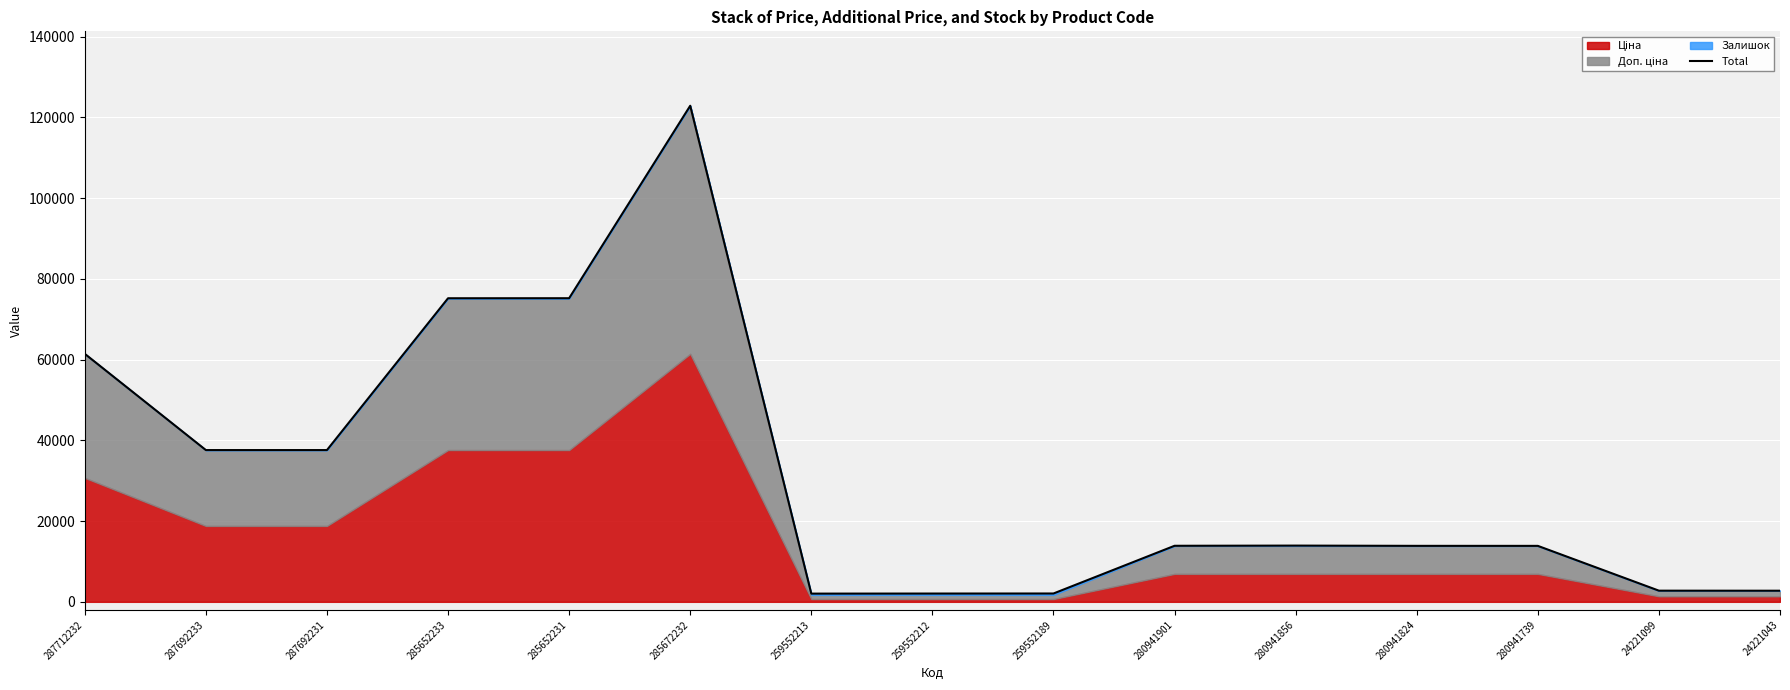

What value does the data have at 24221099?

2766.4